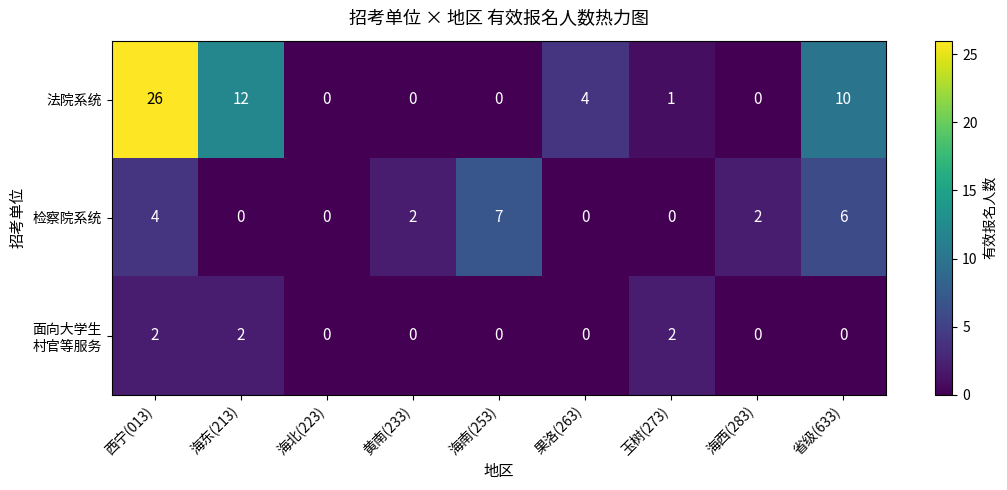

How many categories are shown in the chart?

9